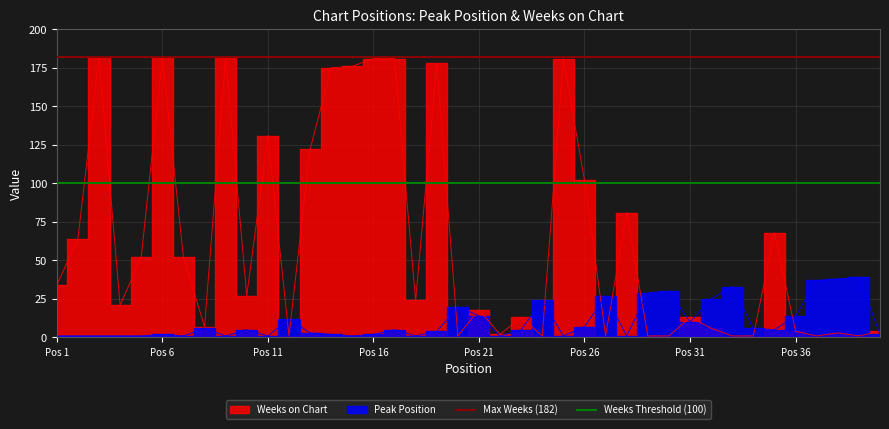

How many lines are shown in the chart?

2